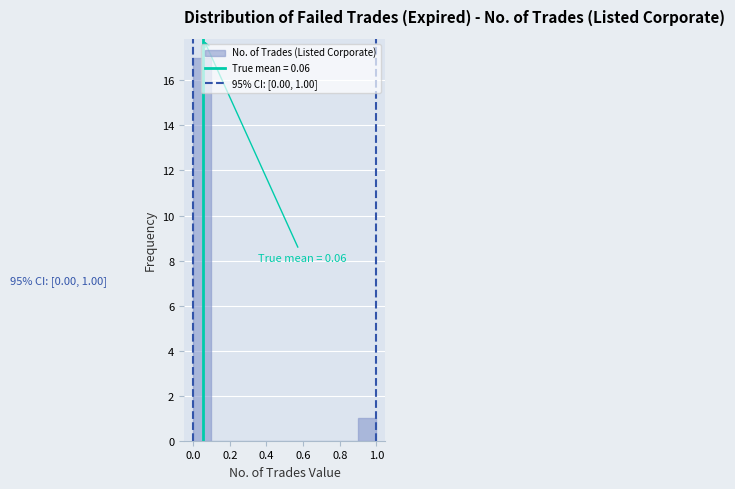

Over which range of the x-axis is the bar tallest?

0.0 to 0.1